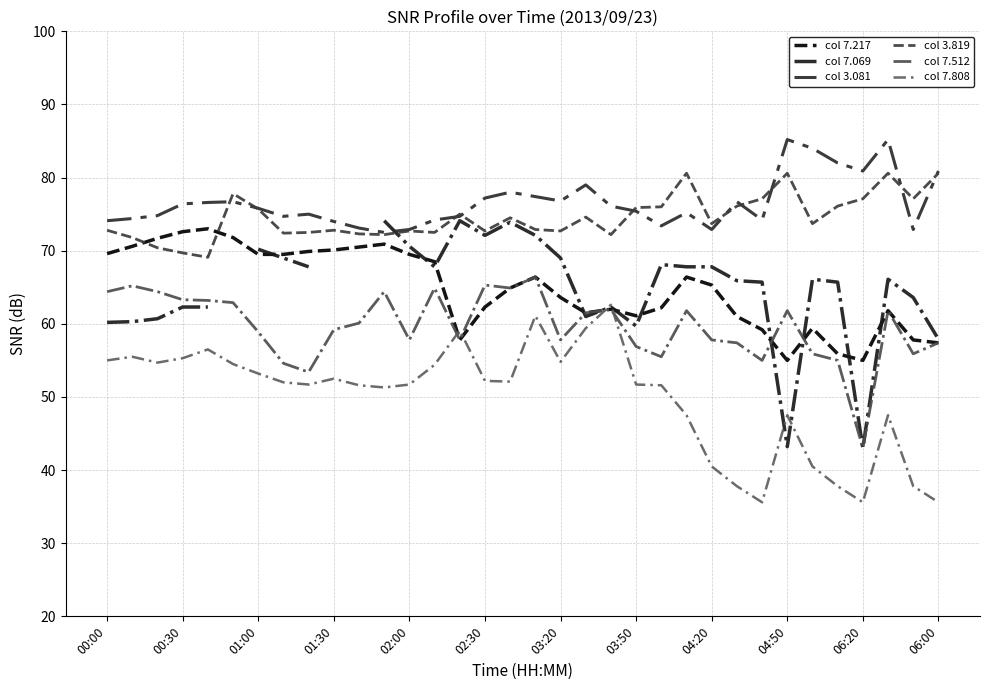

How many lines are shown in the chart?

6